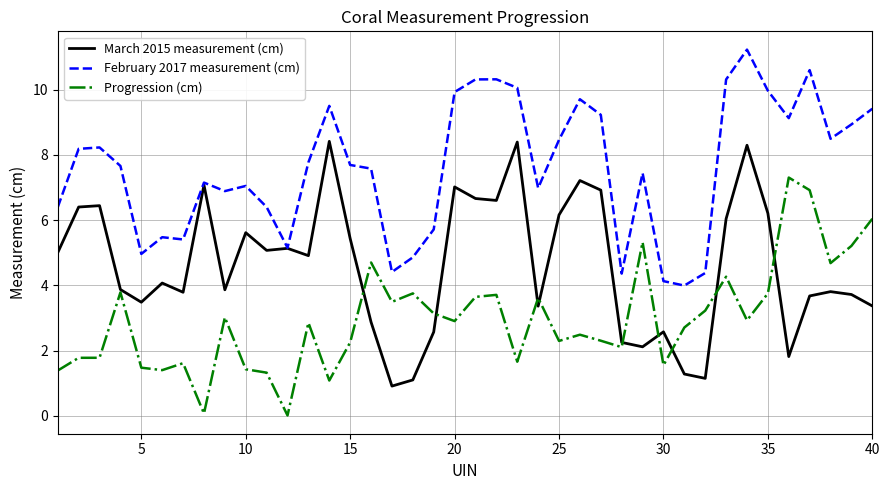

Which series has the largest total across all categories?

February 2017 measurement (cm)